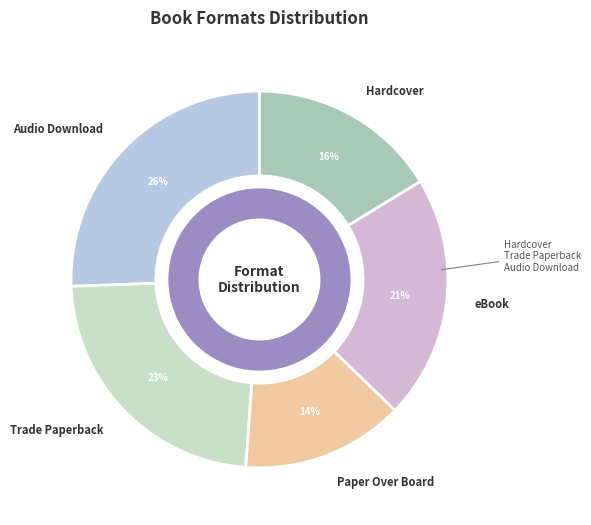

Approximately how many times larger is the value at Hardcover compared to Trade Paperback?

0.7